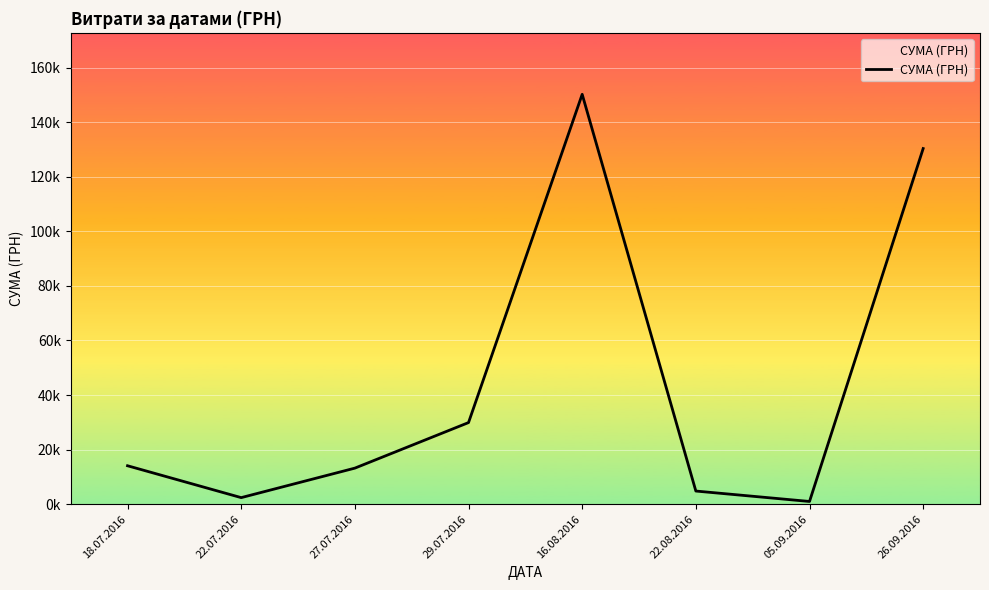

Does the chart have visible grid lines?

Yes